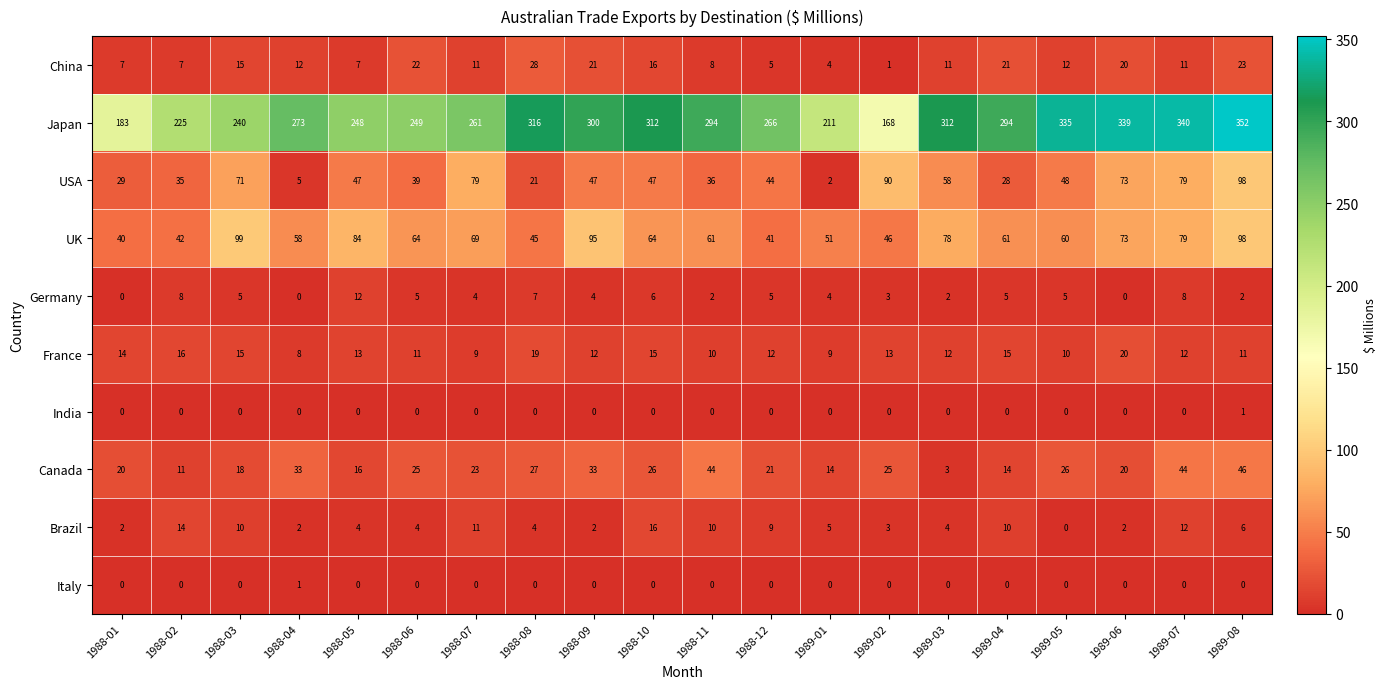

Which series has the largest range (max minus min)?

Japan